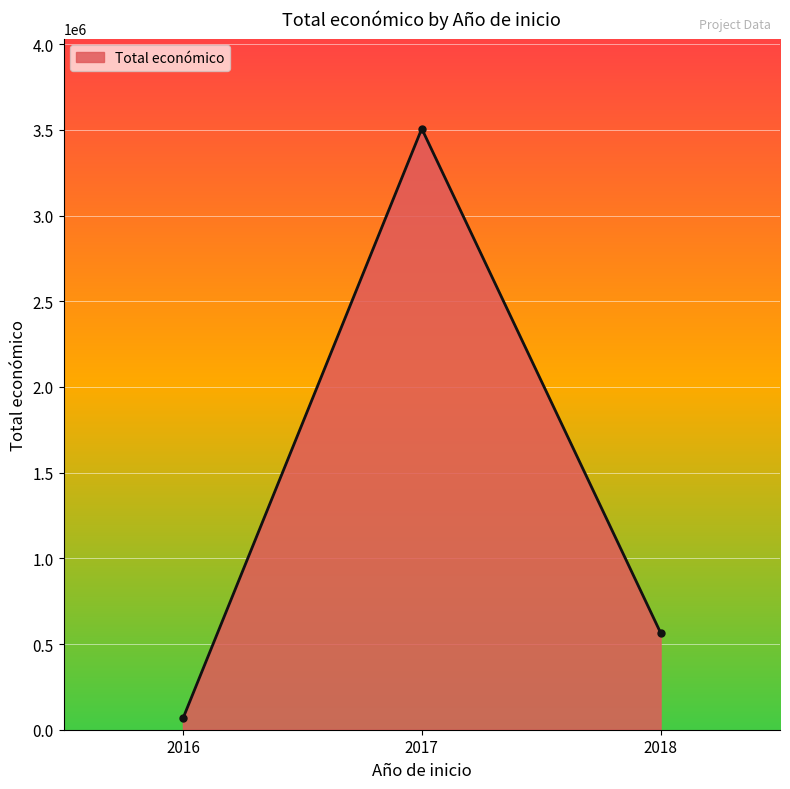

What is the value of the 3rd point from the left?

565835